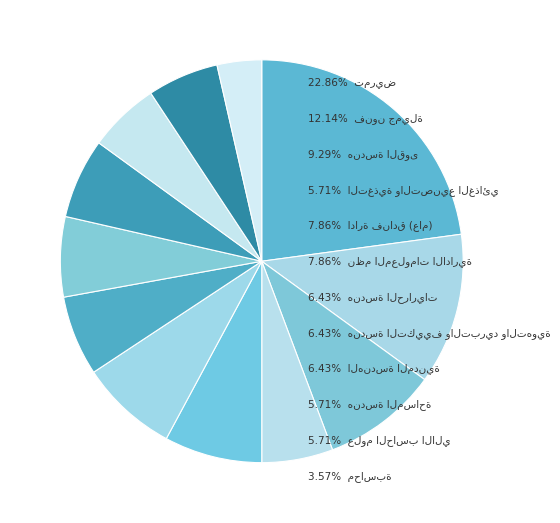

Count the number of slices in the pie.

12